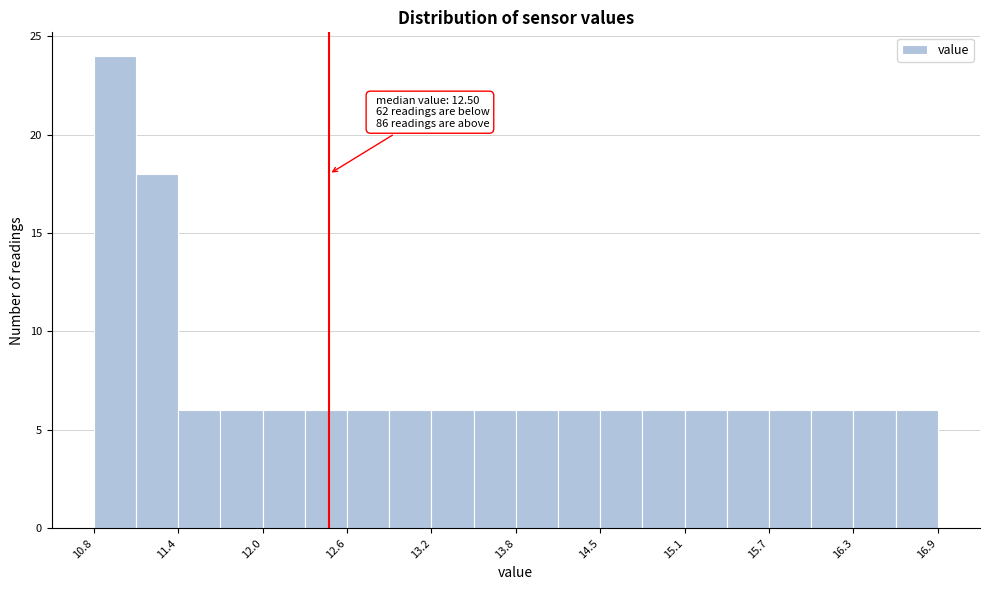

Read against the x-axis, roughly where is the centre of the tallest bar?

11.0